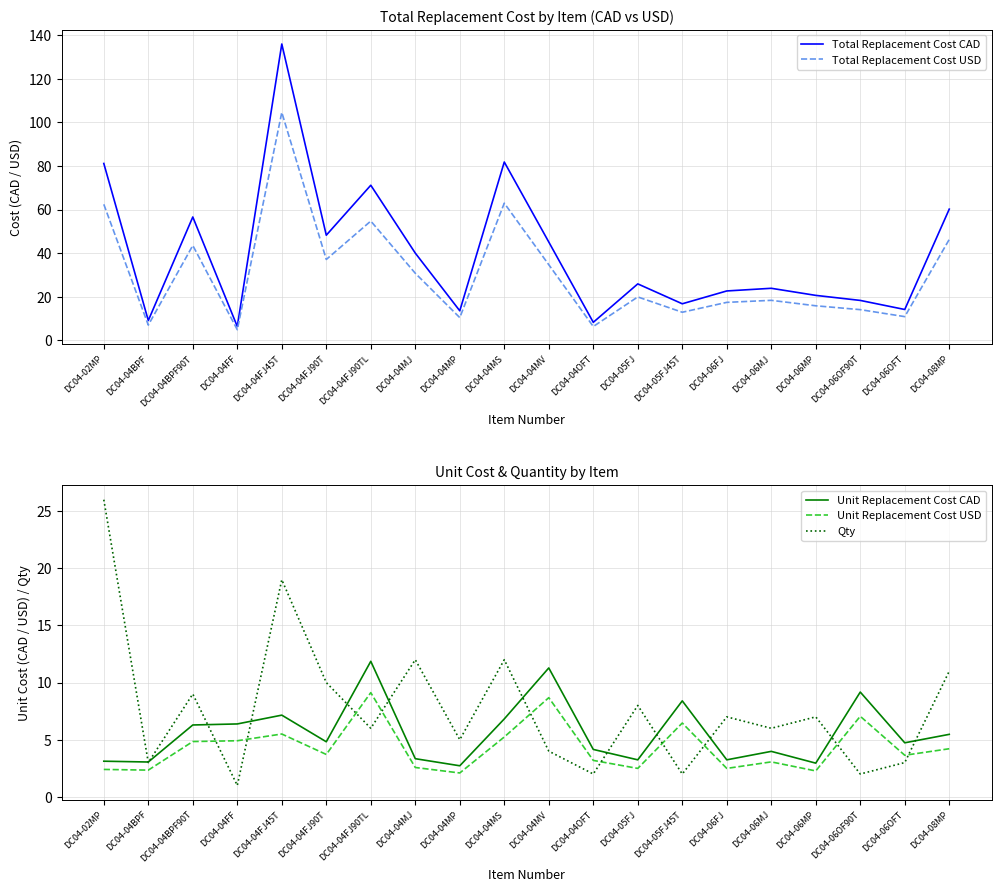

What is the minimum value shown in the chart?

1.0